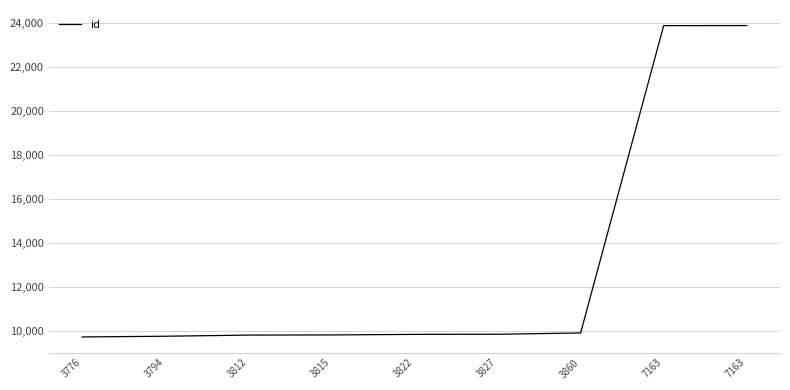

Rank the categories by value from highest to lowest.

7163, 7163, 3860, 3827, 3822, 3815, 3812, 3794, 3776